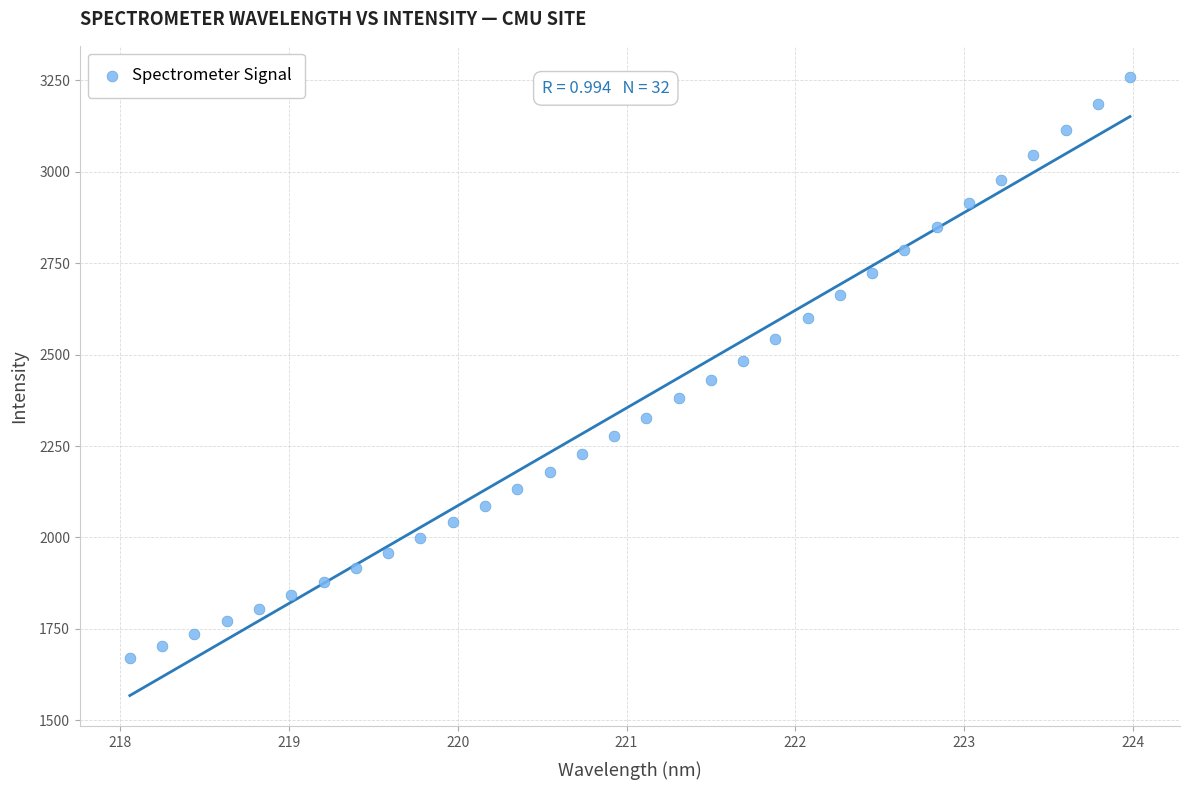

What is the range of X values (max minus min)?

5.9